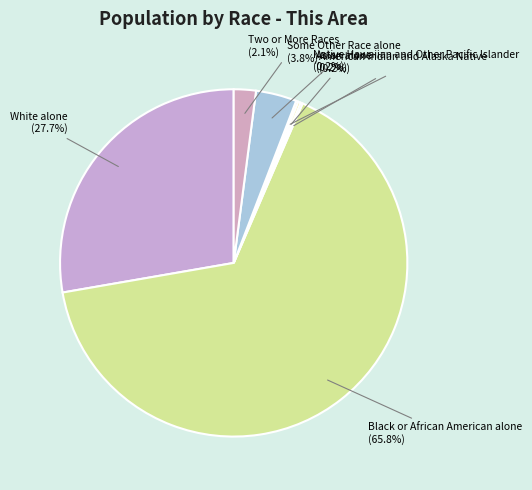

Is it true that Some Other Race alone is 10% of the pie?

False